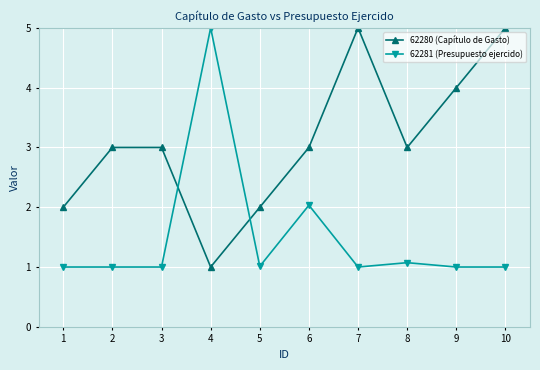

After their last crossing, which series has the higher values: 62281 (Presupuesto ejercido) or 62280 (Capítulo de Gasto)?

62280 (Capítulo de Gasto)